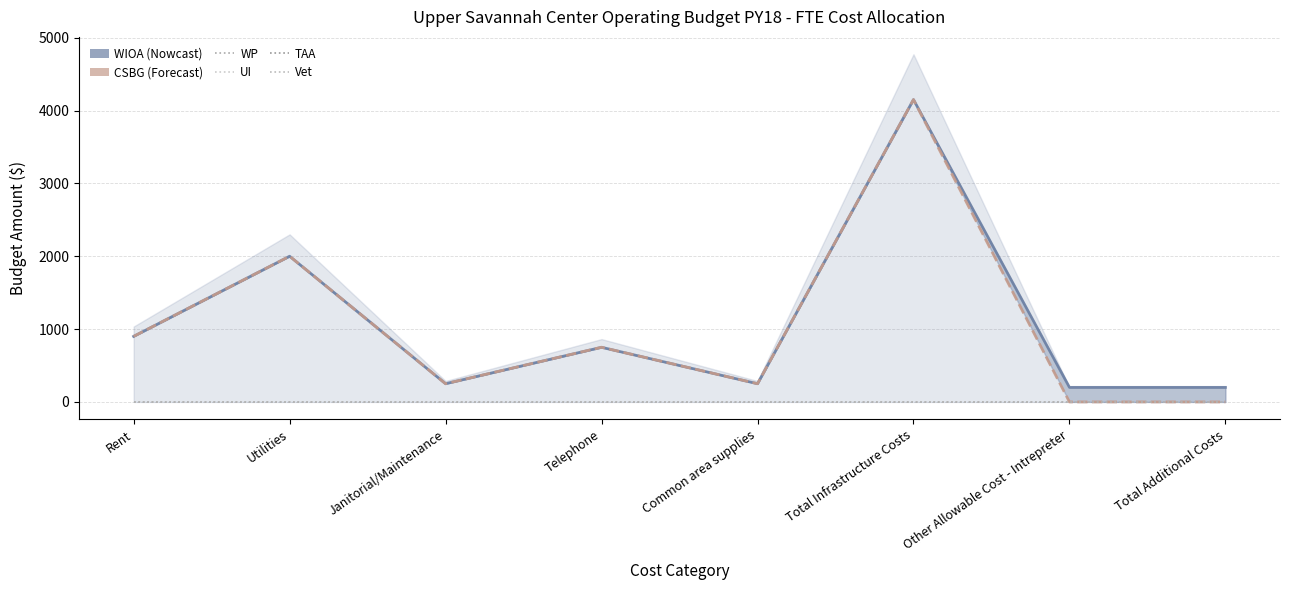

Which series has the widest spread of values?

CSBG